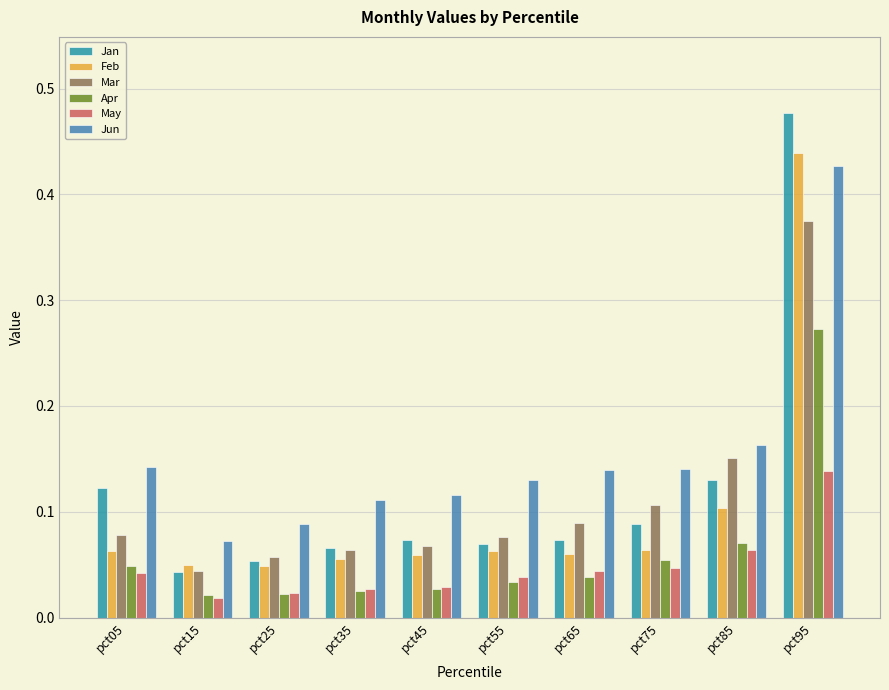

The value of Jan at pct45 is 0.1. True or false?

True